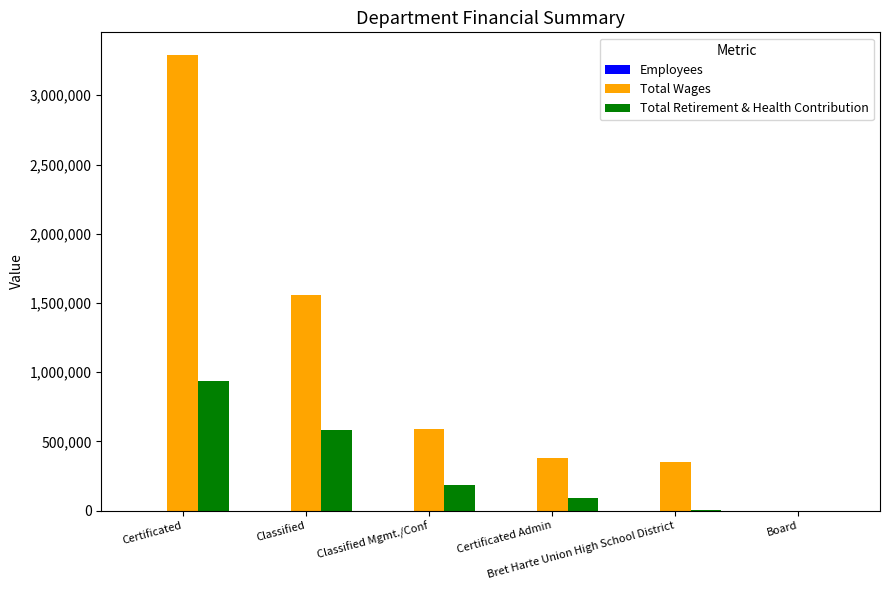

How many values in Total Wages are above zero?

5